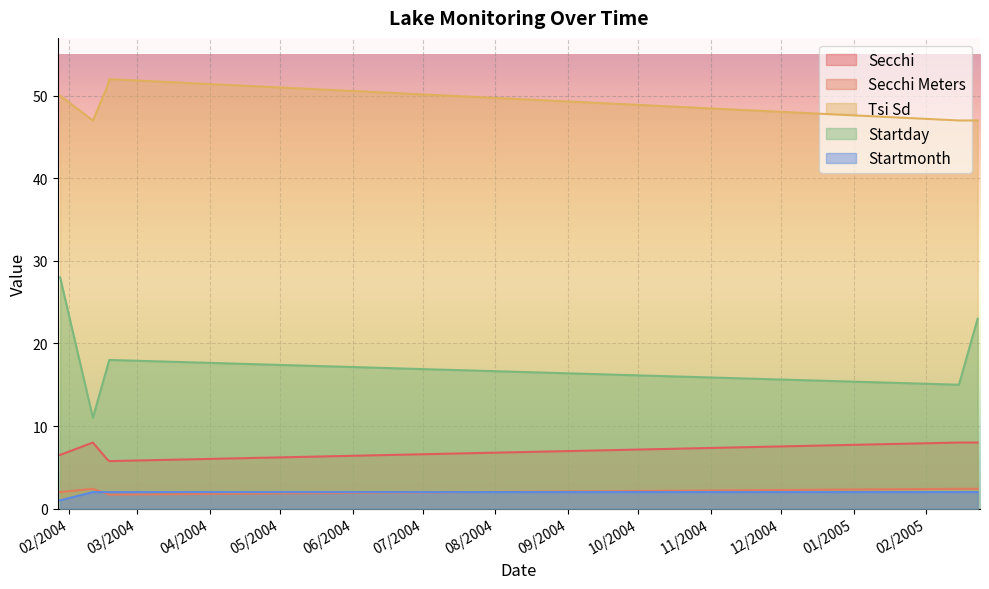

What is the spread (max minus min) of values at 02/23/2005?

45.0